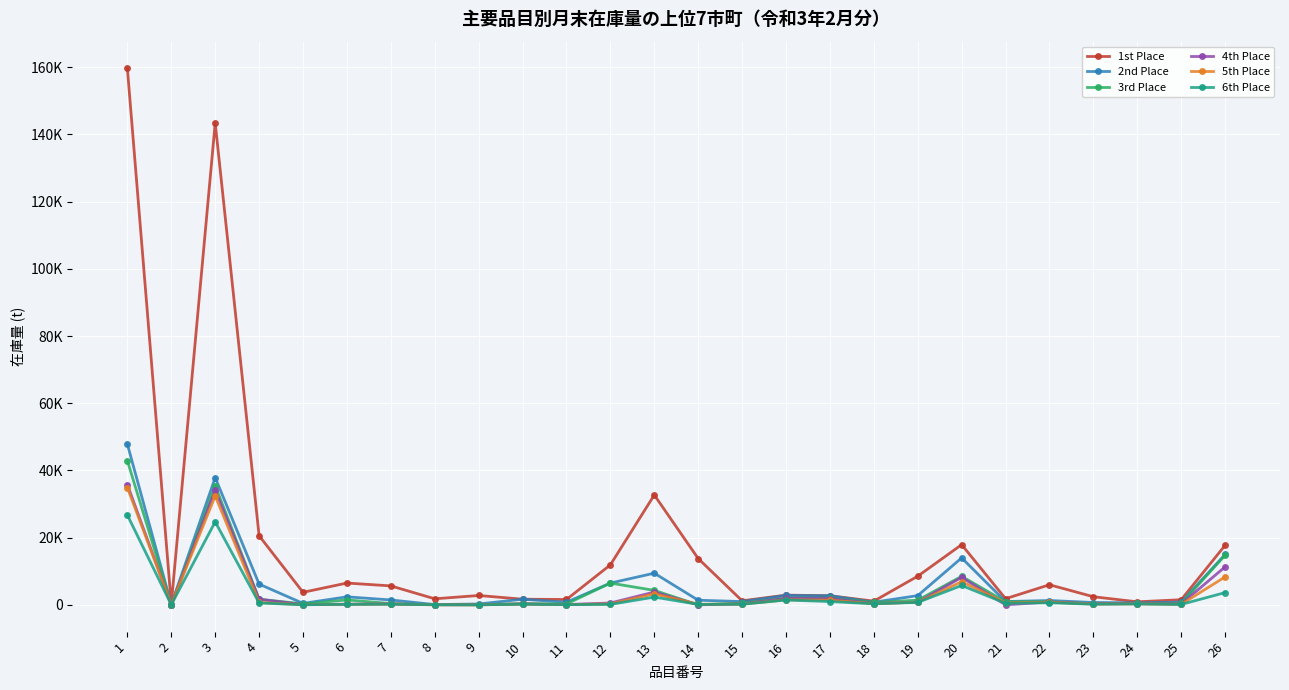

At which category does 1st Place reach its first local peak?

3